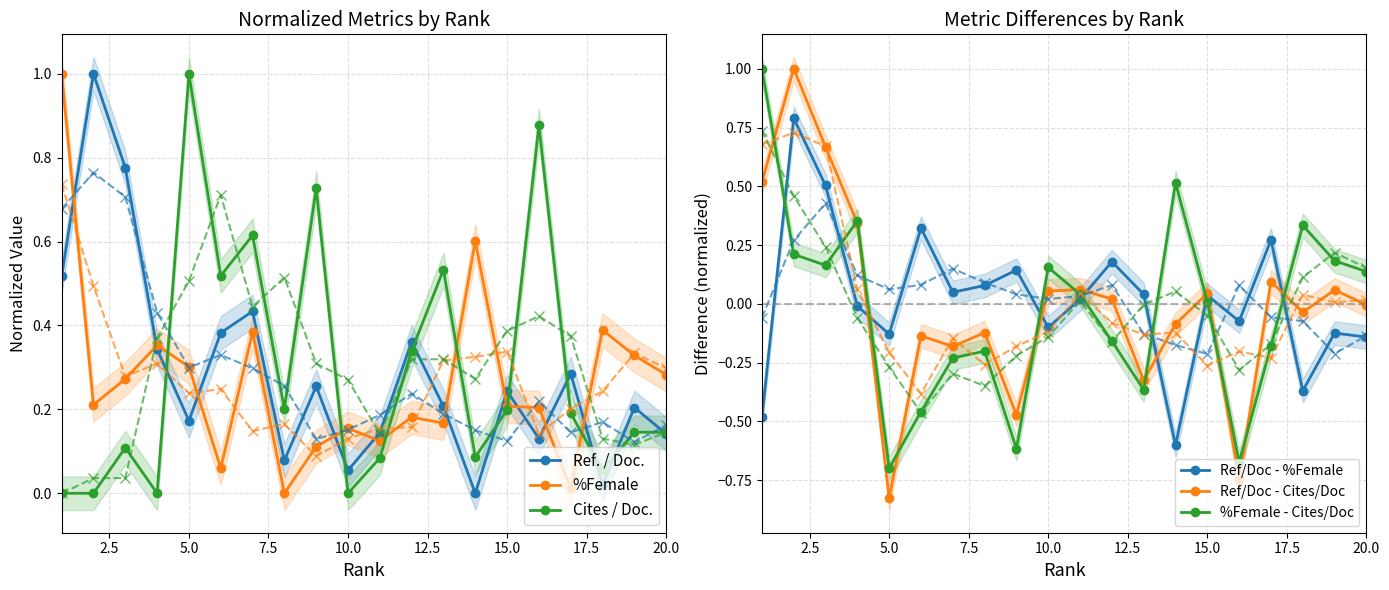

How many negative values does the Ref/Doc - %Female series have?

9